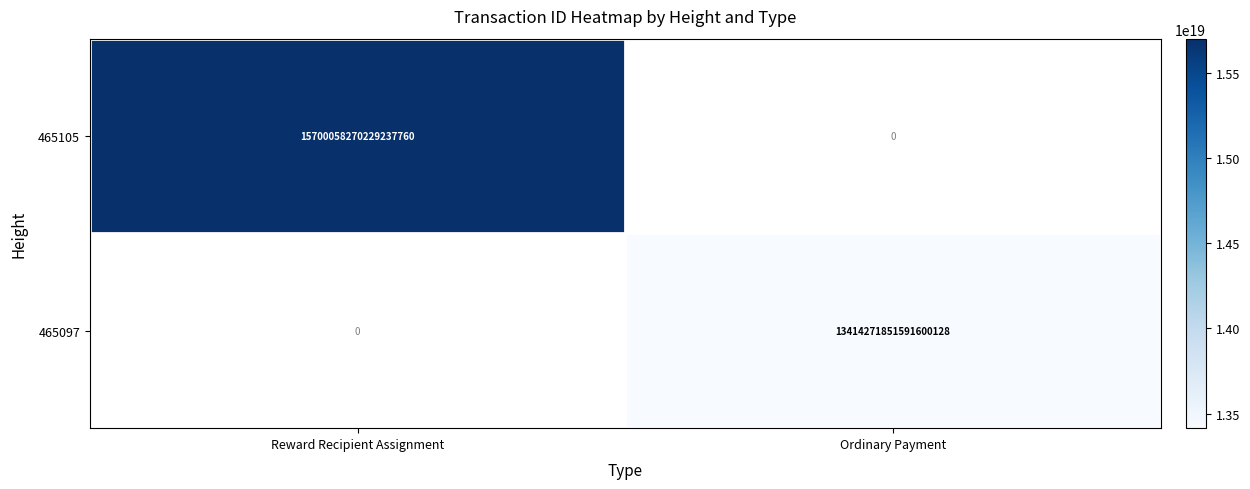

Is it true that 465105 equals 10839636092054200320 at Reward Recipient Assignment?

False